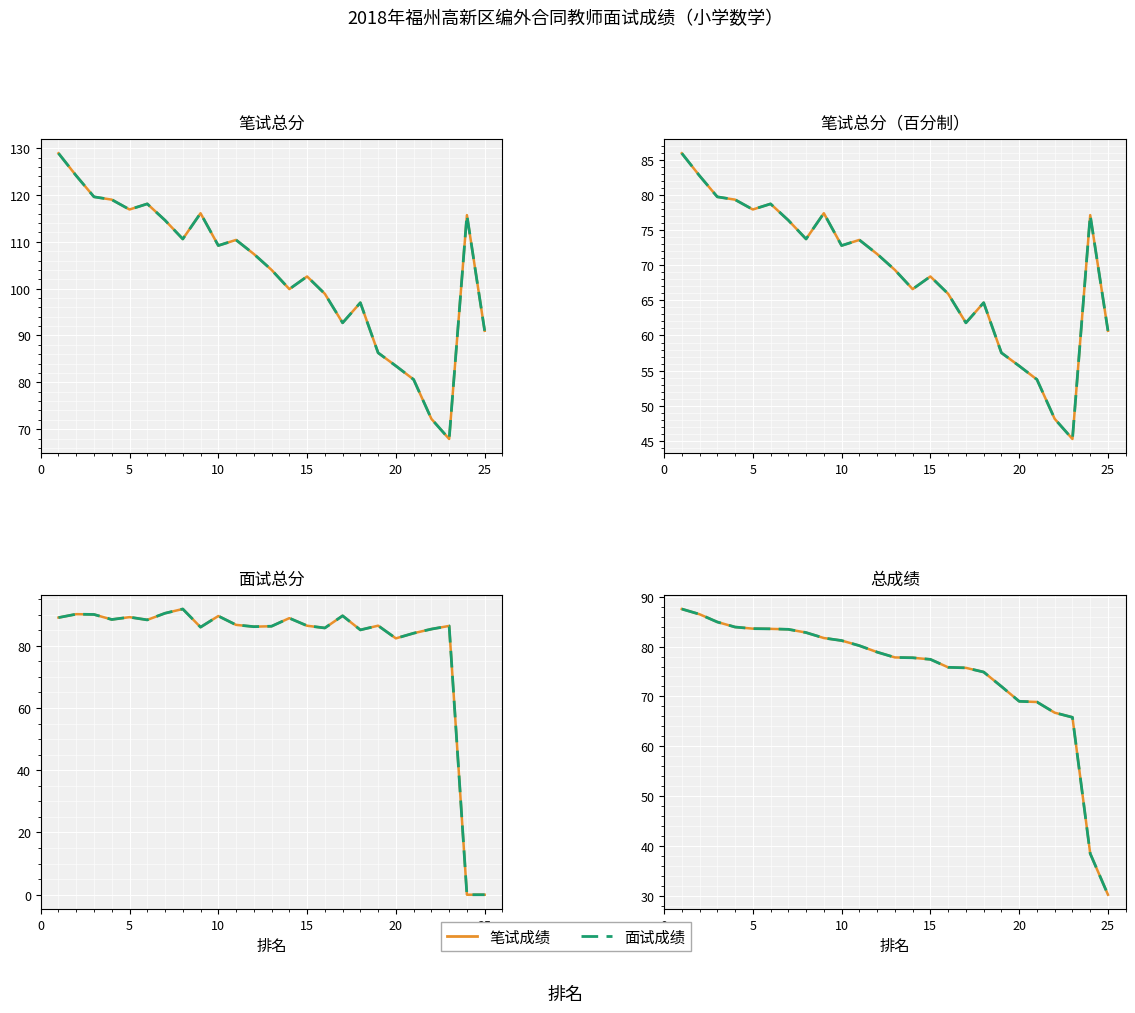

The 笔试/成绩 series shows 116.7 at 17. True or false?

False